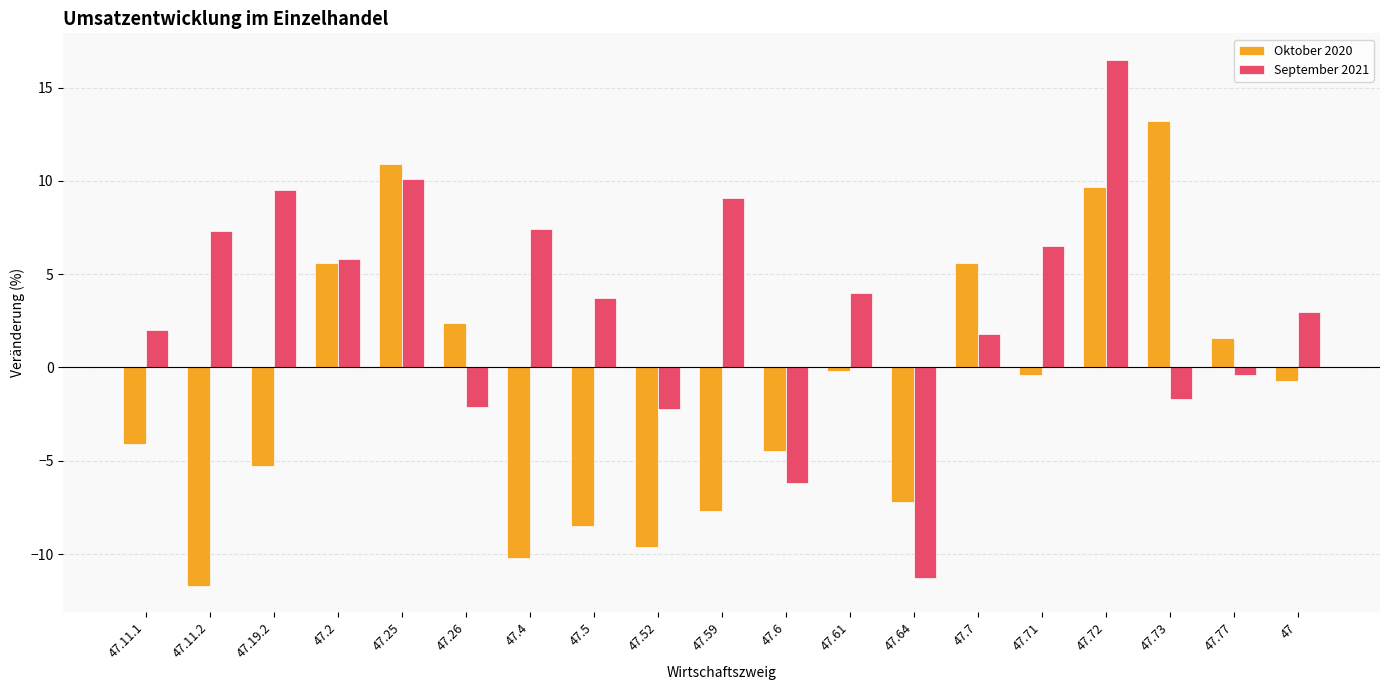

What is the value of the Oktober 2020 bar at the 5th from the left?

10.9